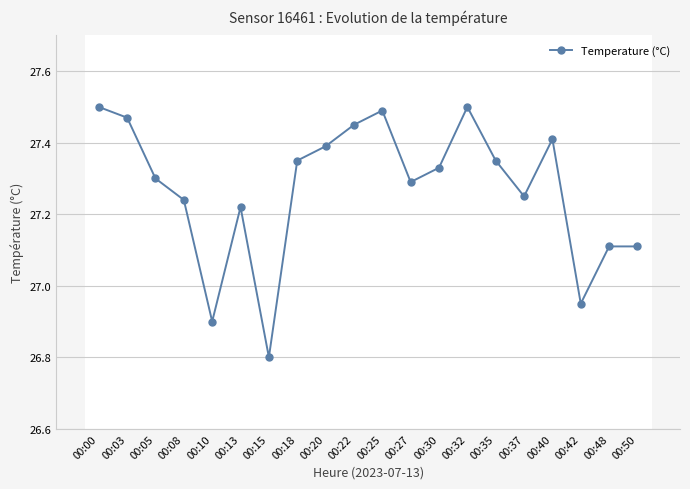

How many interior local valleys (lower than both neighbors) does the data have?

5